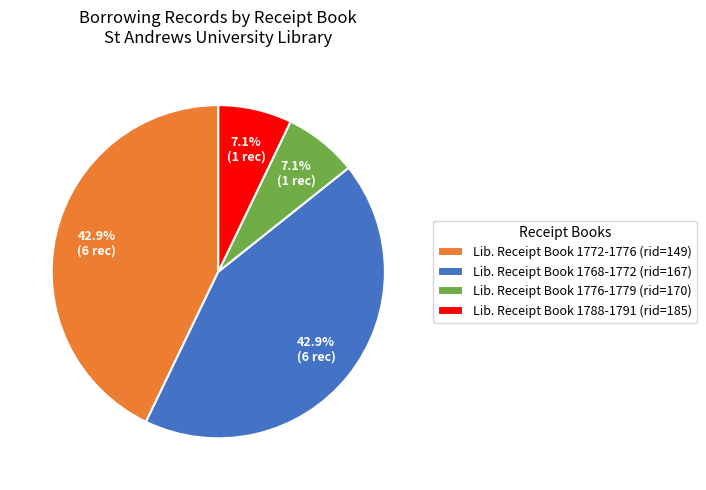

How many segments does this pie chart have?

4